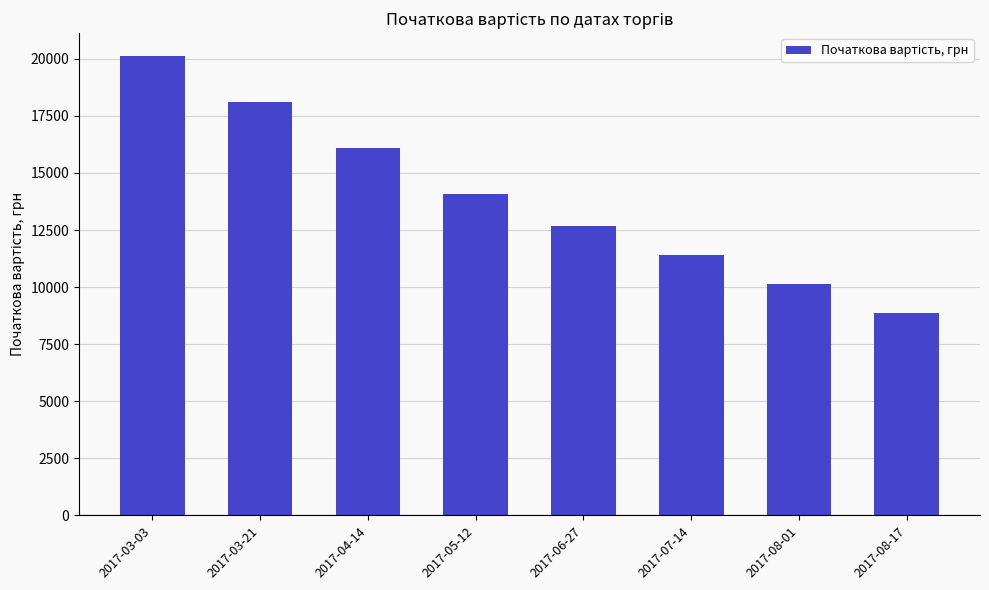

What is the difference between the values at 2017-03-21 and 2017-04-14?

2011.8